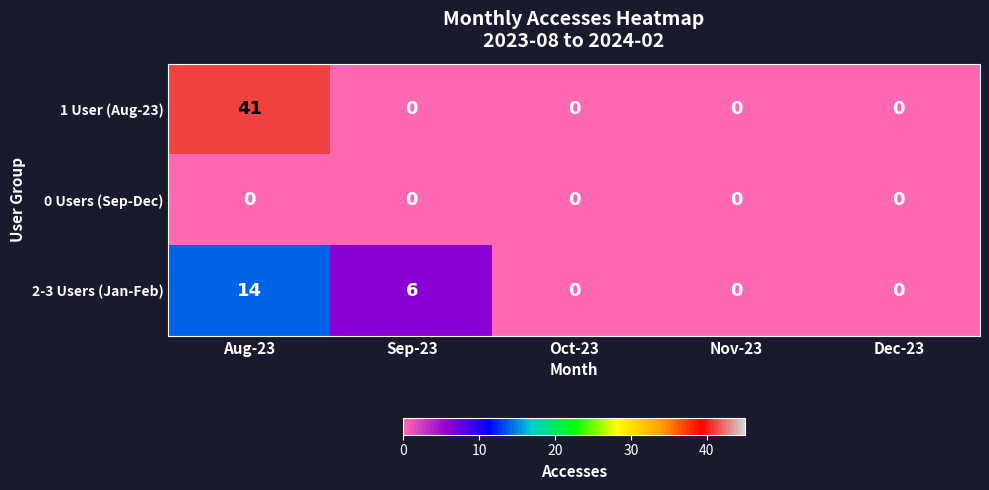

True or false: 2-3 Users (Jan-Feb) has a value of 14 at Aug-23.

True